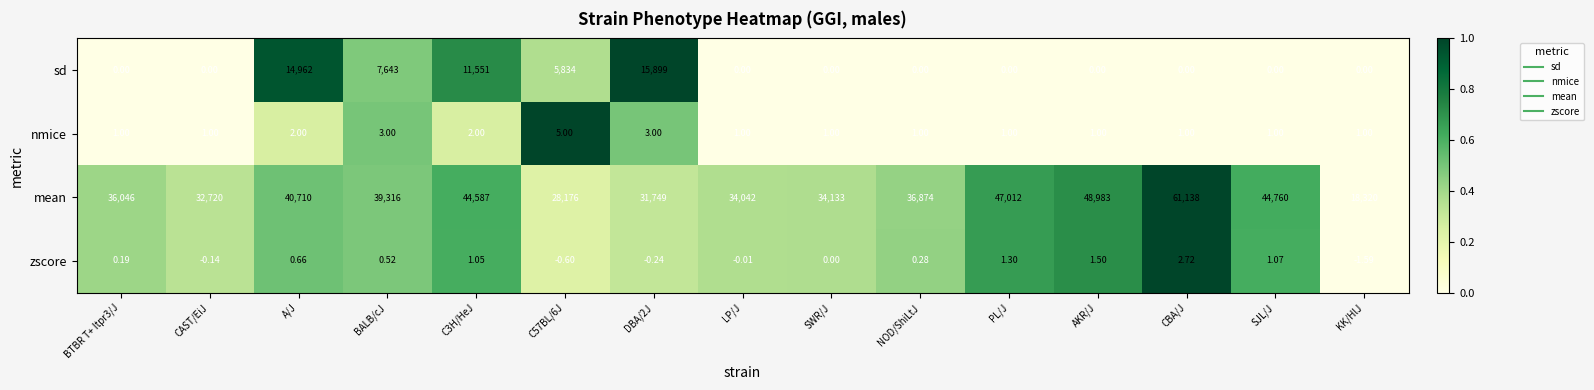

At how many categories does at least one series exceed 0?

15